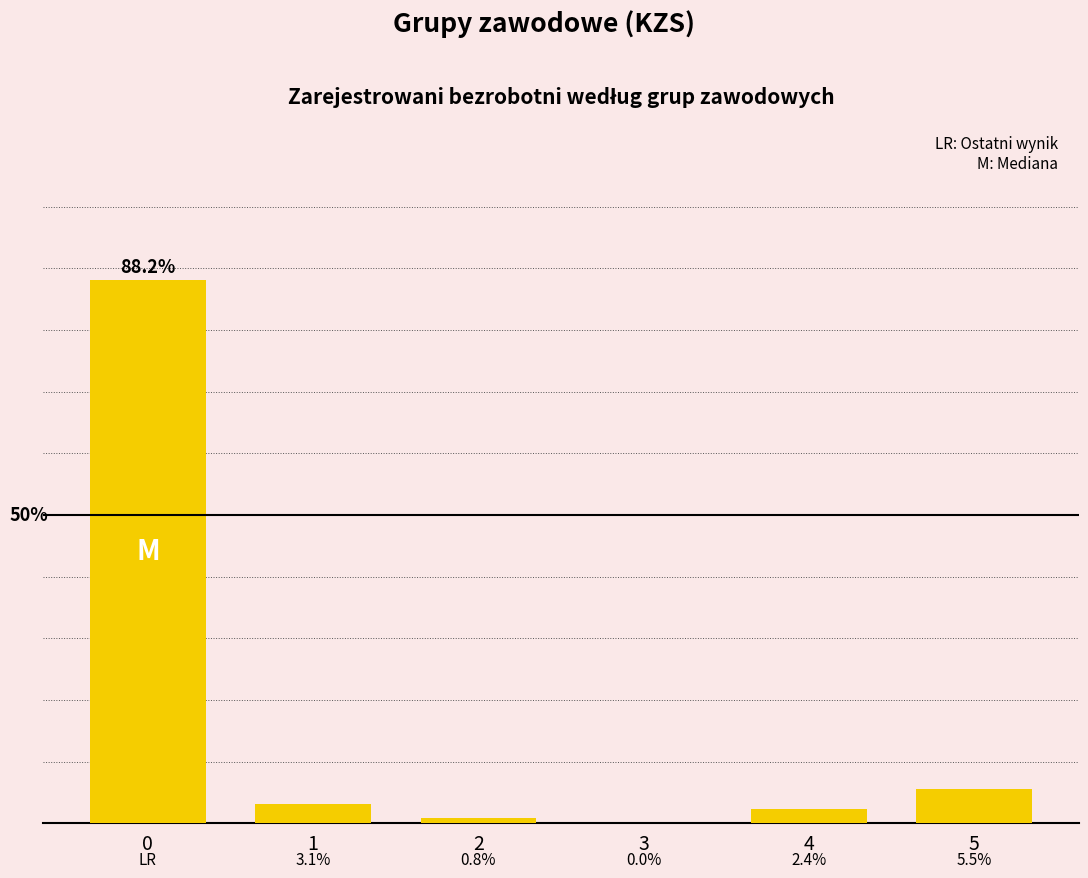

The chart shows a value of 0.0 at 3. True or false?

True